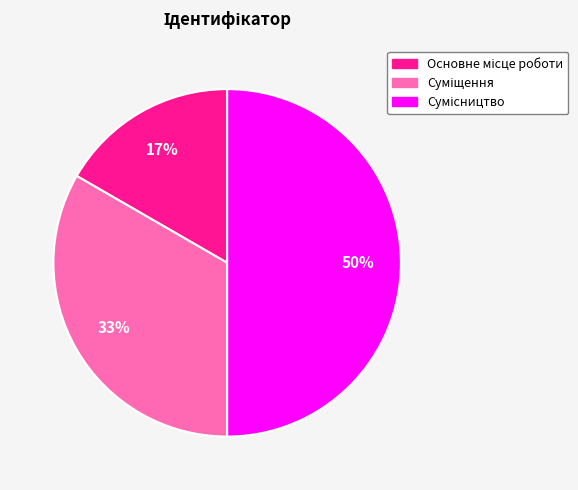

How many slices are in this pie chart?

3